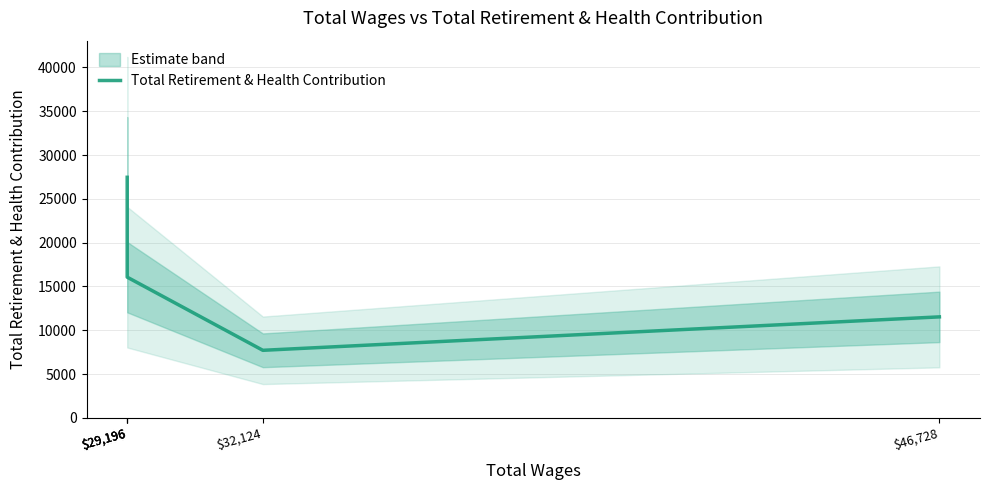

How many lines are shown in the chart?

1